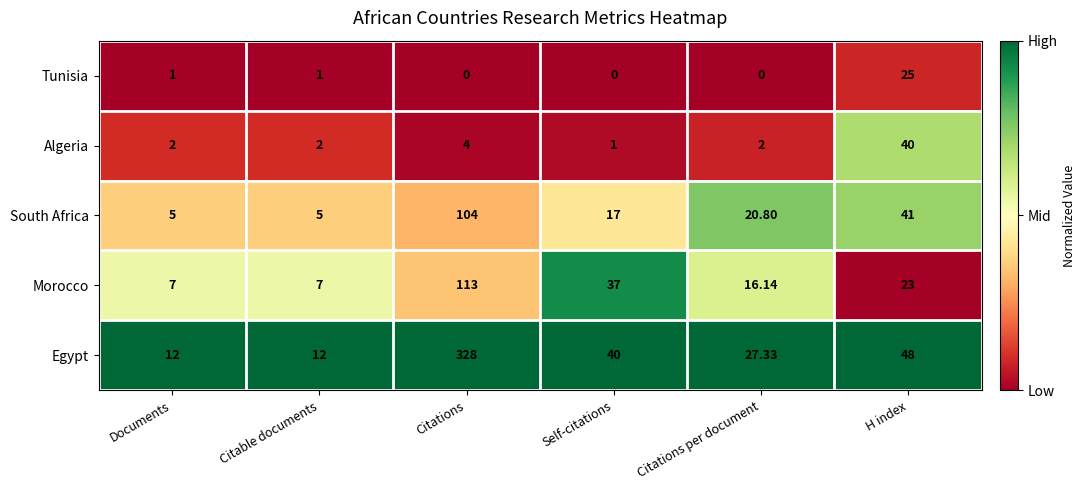

How many series are shown in this chart?

5